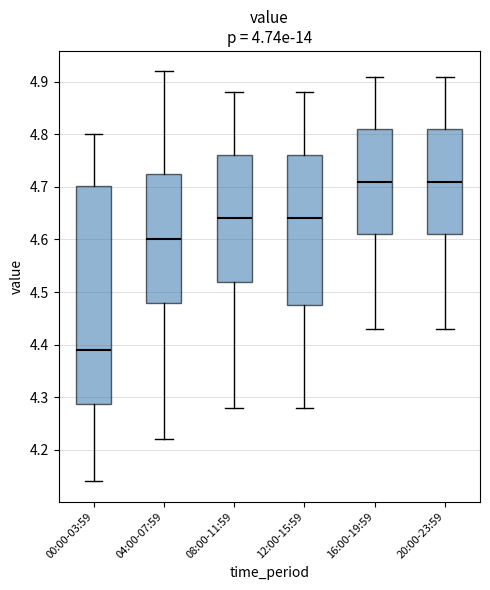

Reading left to right, transcribe this box plot: for each box, give where its median line is, the range the box spans, and where its two whiskers end, as read against the y-axis. The values are not printed on the chart, so give them approximately, as read against the axis.

00:00-03:59: median 4.39, box 4.29 to 4.70, whiskers 4.14 to 4.80
04:00-07:59: median 4.60, box 4.48 to 4.73, whiskers 4.22 to 4.92
08:00-11:59: median 4.64, box 4.52 to 4.76, whiskers 4.28 to 4.88
12:00-15:59: median 4.64, box 4.48 to 4.76, whiskers 4.28 to 4.88
16:00-19:59: median 4.71, box 4.61 to 4.81, whiskers 4.43 to 4.91
20:00-23:59: median 4.71, box 4.61 to 4.81, whiskers 4.43 to 4.91